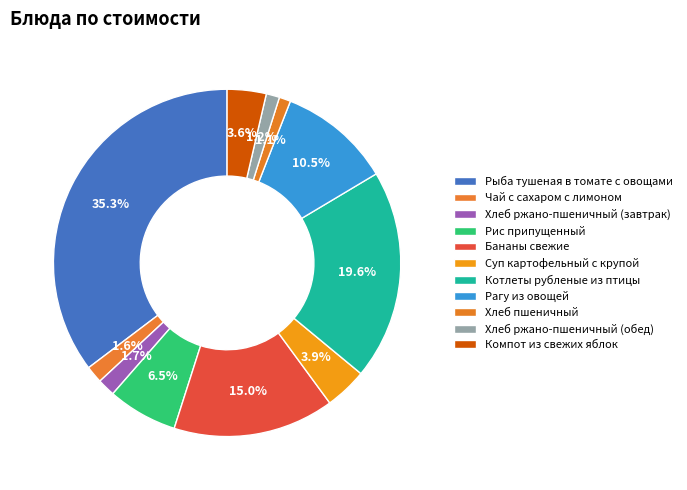

Is there a majority slice in this chart?

No